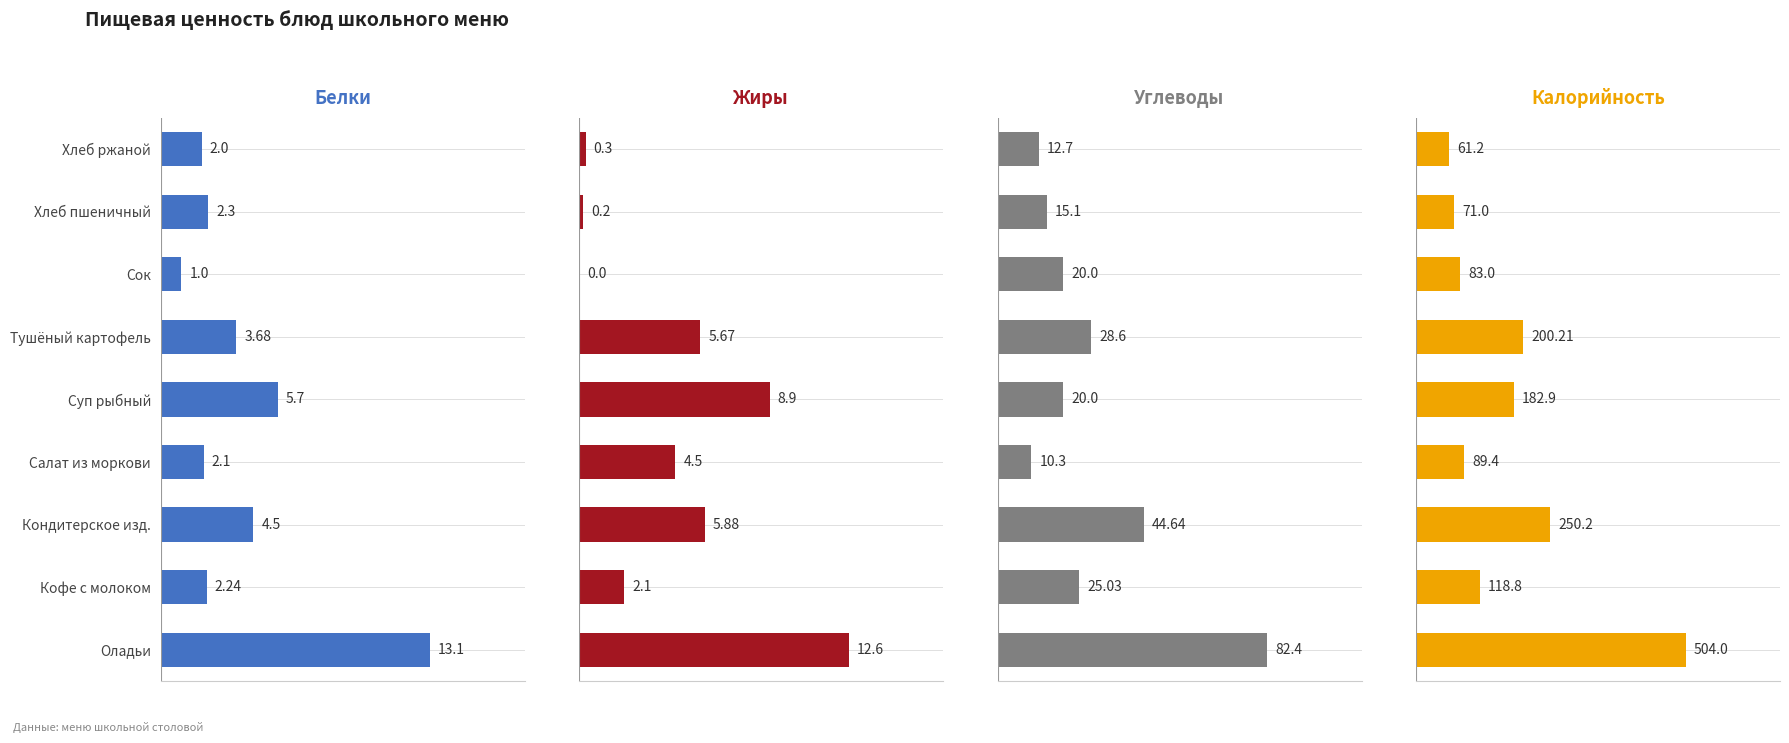

Is the value of Калорийность at Оладьи greater than the value of Белки at Салат из моркови?

Yes